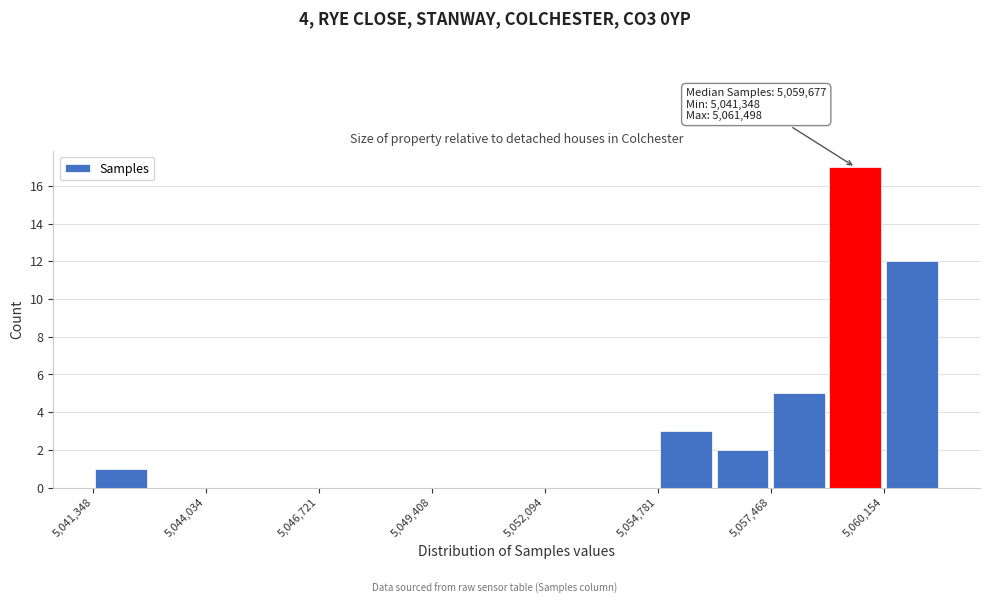

Read against the x-axis, roughly where is the centre of the tallest bar?

5059500